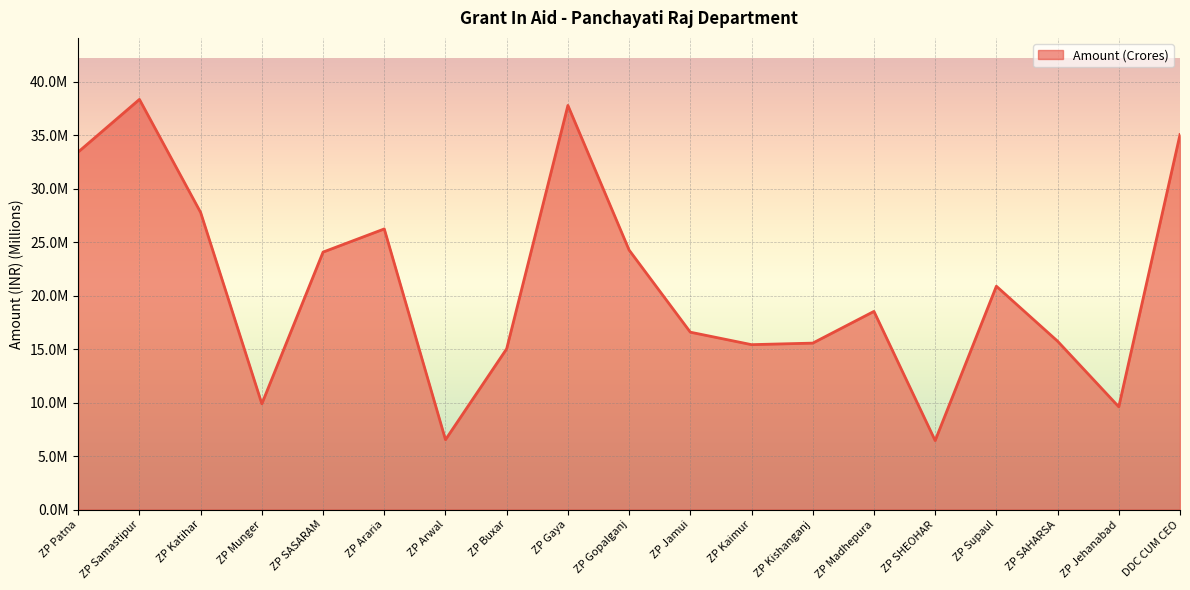

At which category does the chart reach its peak across all series?

ZP Samastipur